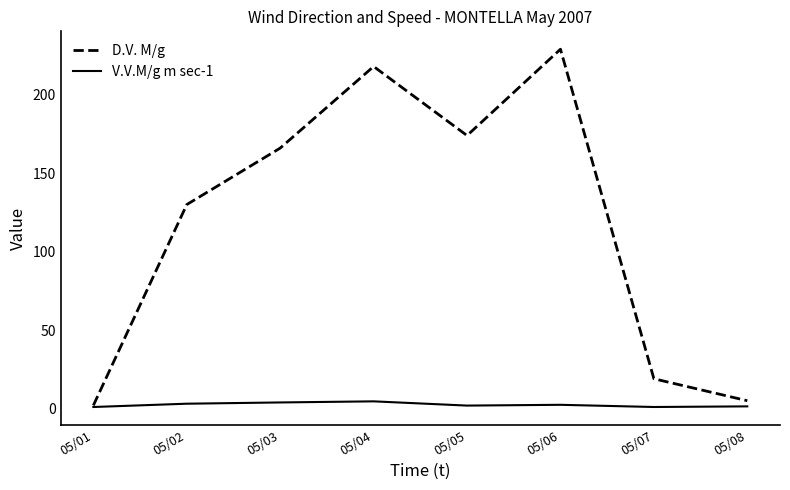

Which series has the largest total across all categories?

D.V. M/g